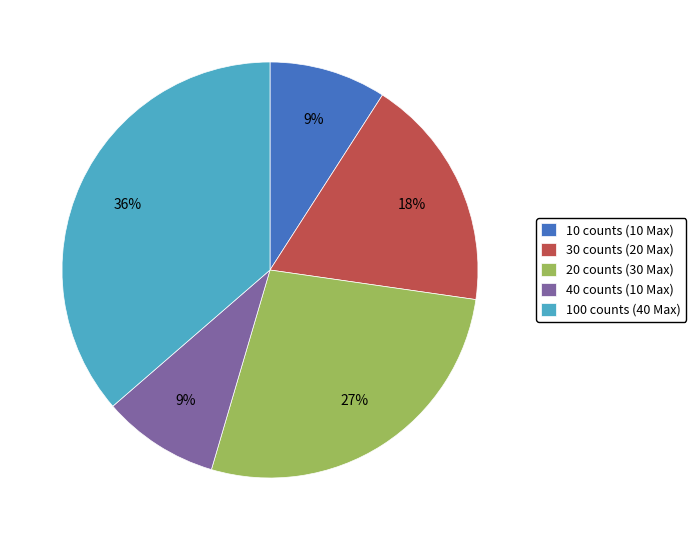

Combined, do 10 counts (10 Max) and 30 counts (20 Max) account for over 50%?

No